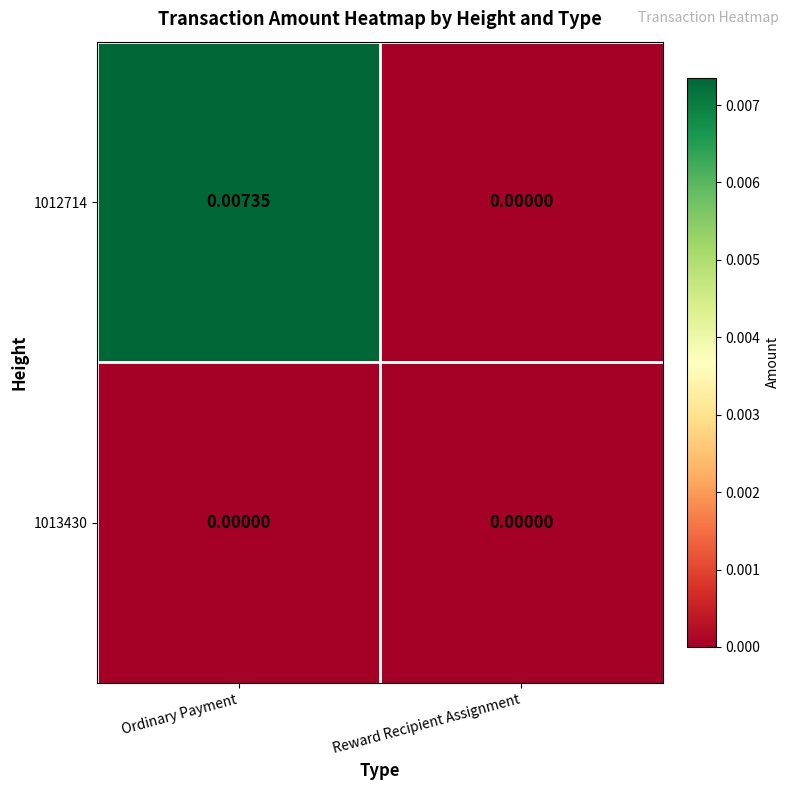

How many distinct data groups are displayed?

2